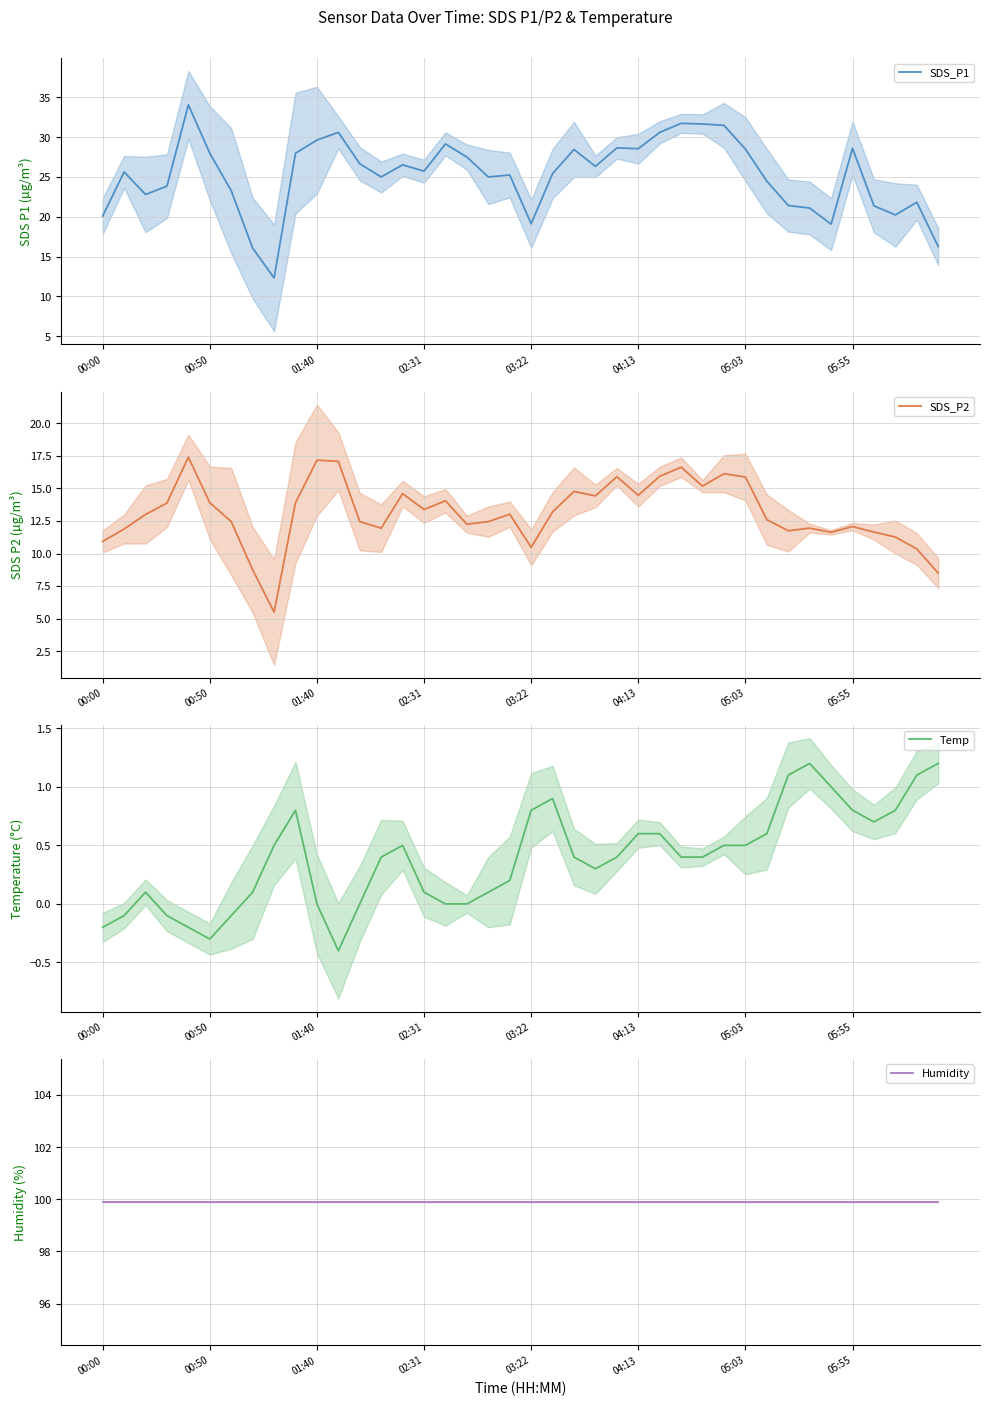

Rank the series at 16 from highest to lowest value.

Humidity, SDS_P1, SDS_P2, Temp